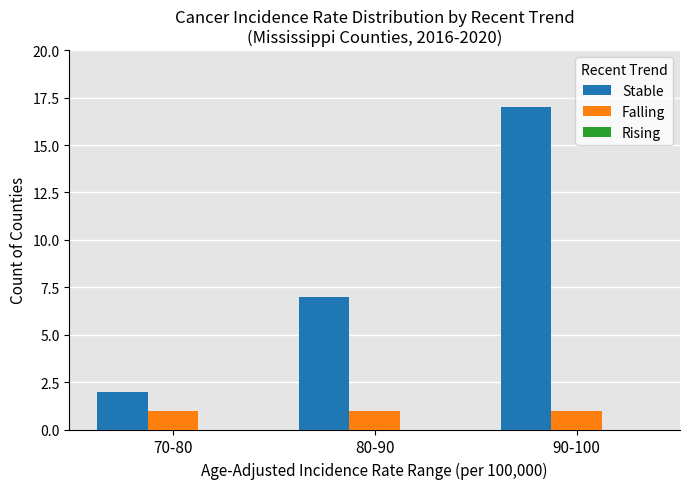

The value of Falling at 90-100 is 1. True or false?

True